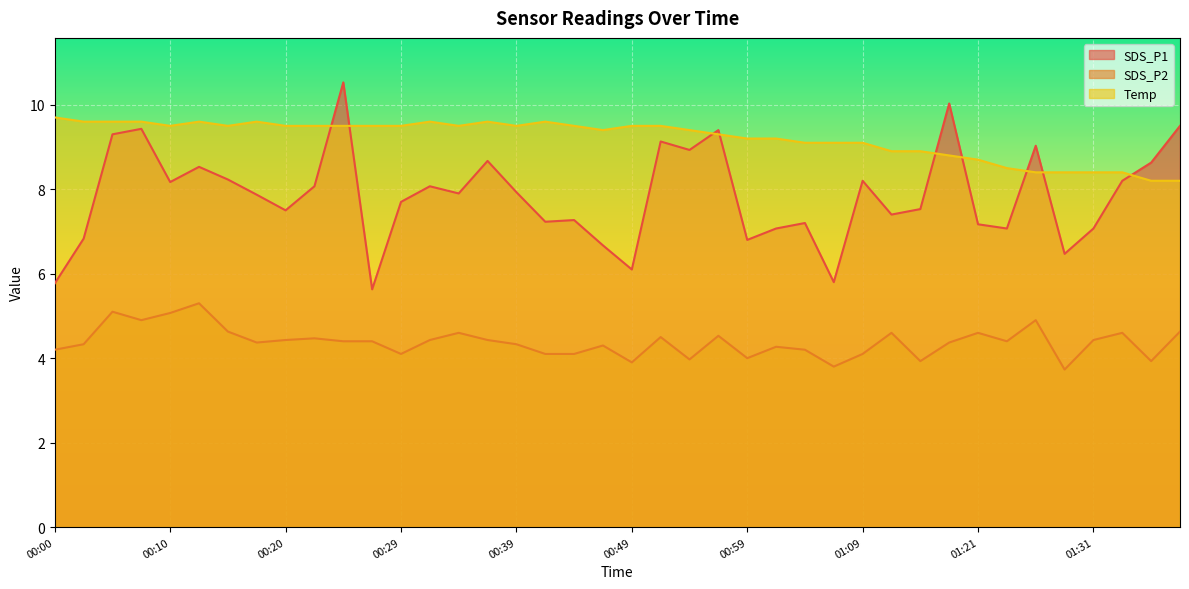

At which category is the sum across all series the highest?

00:24